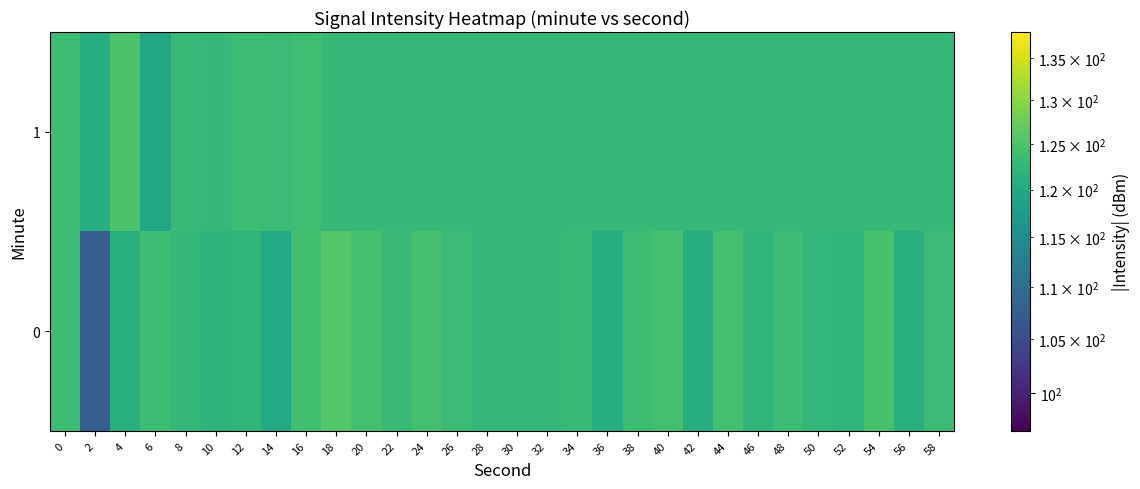

What is the greatest value displayed?

125.6